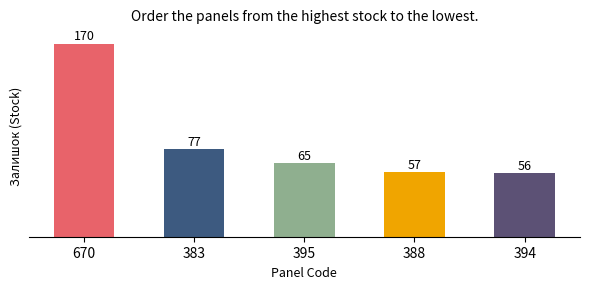

Which category has the lowest value across all series?

394